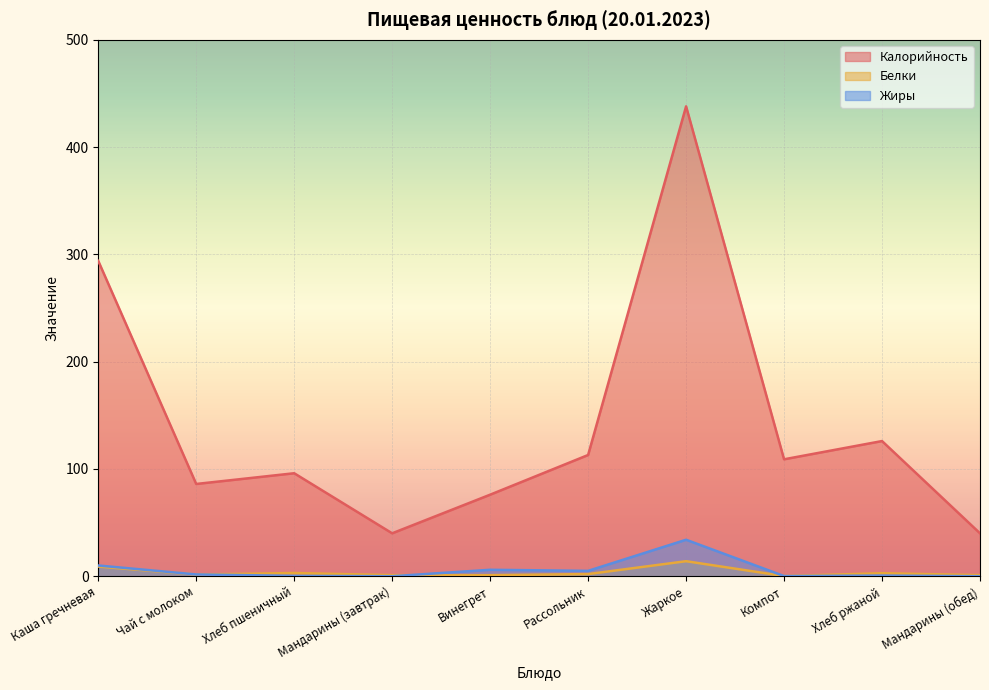

The Калорийность series shows 101.4 at Каша гречневая. True or false?

False